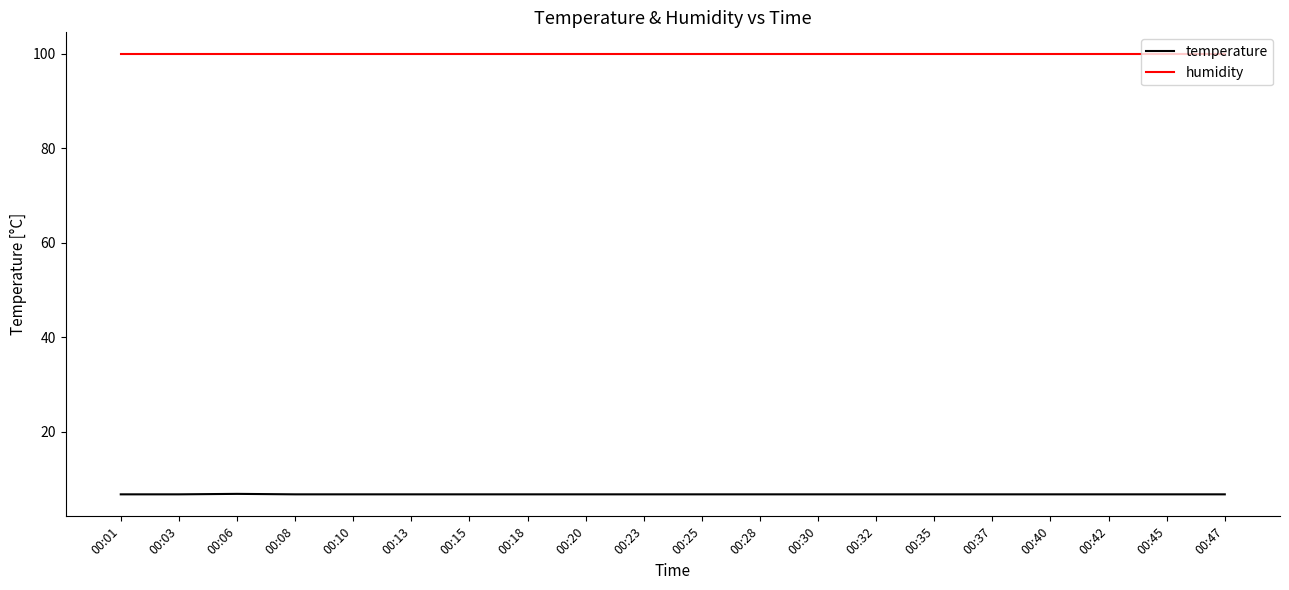

At how many categories does at least one series exceed 64?

20